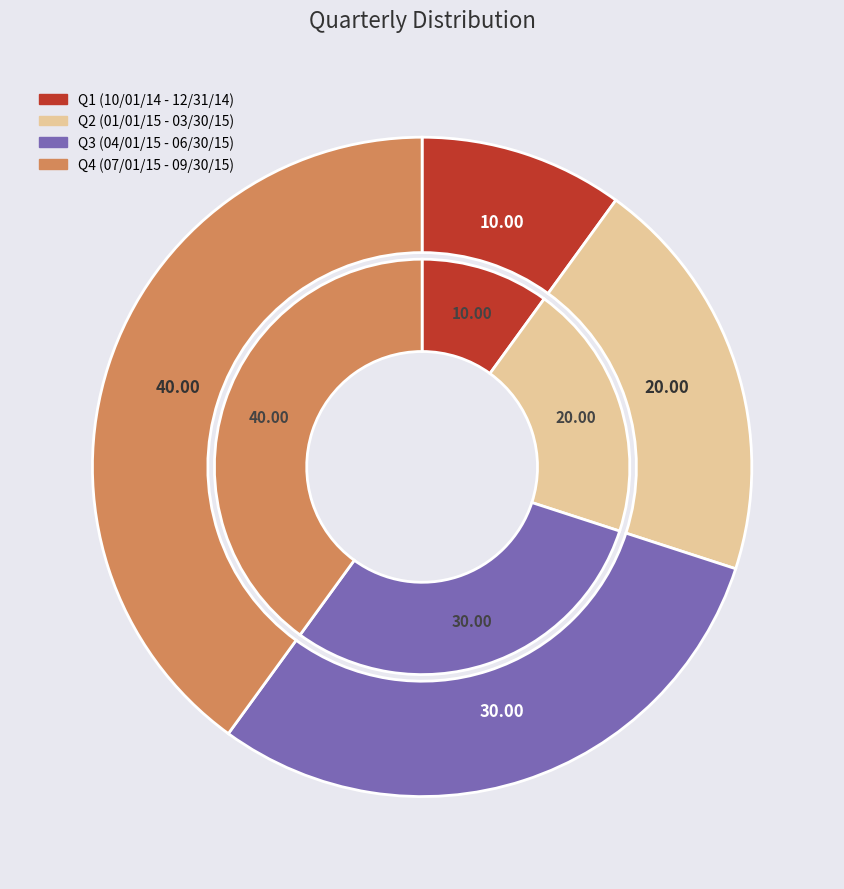

To the nearest percent, what is the difference between the Q4 (07/01/15 - 09/30/15) and Q3 (04/01/15 - 06/30/15) slice percentages?

10%